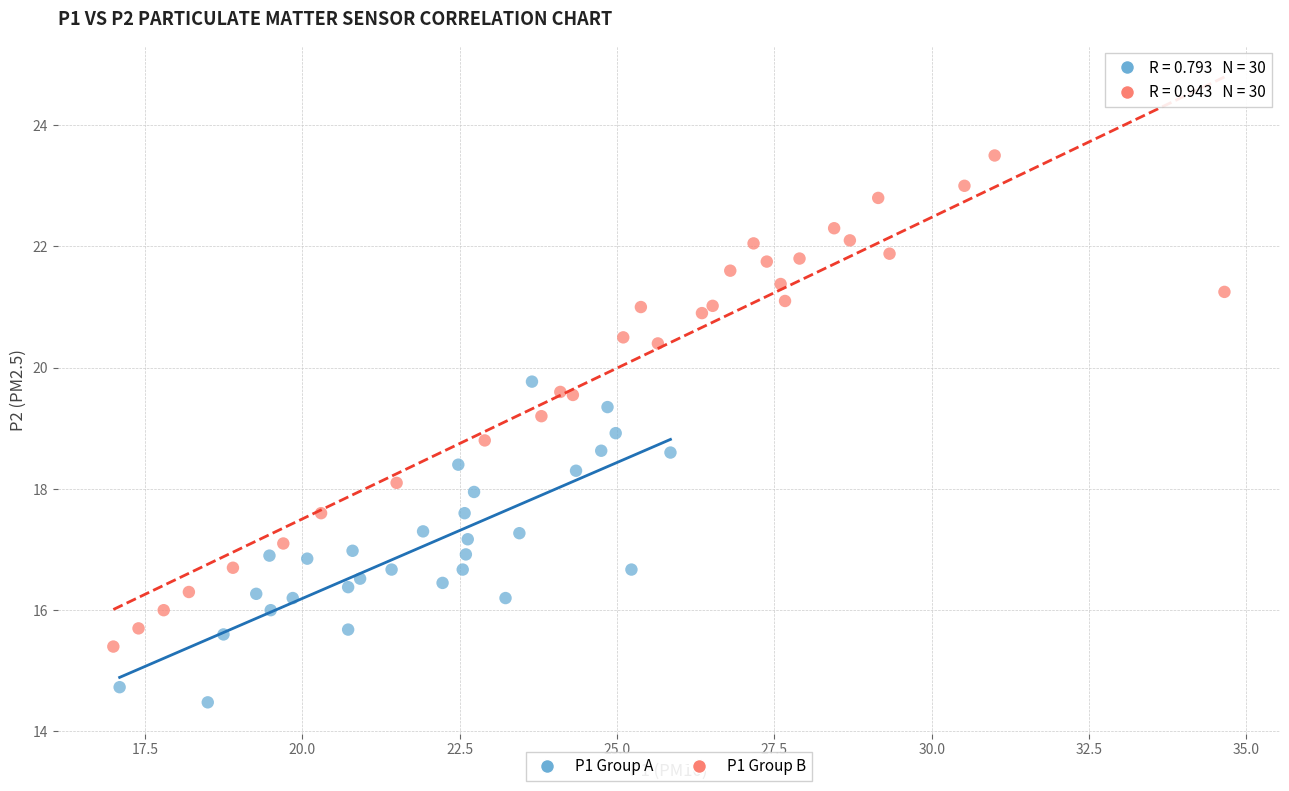

Which series reaches the minimum Y coordinate?

P1 Group A